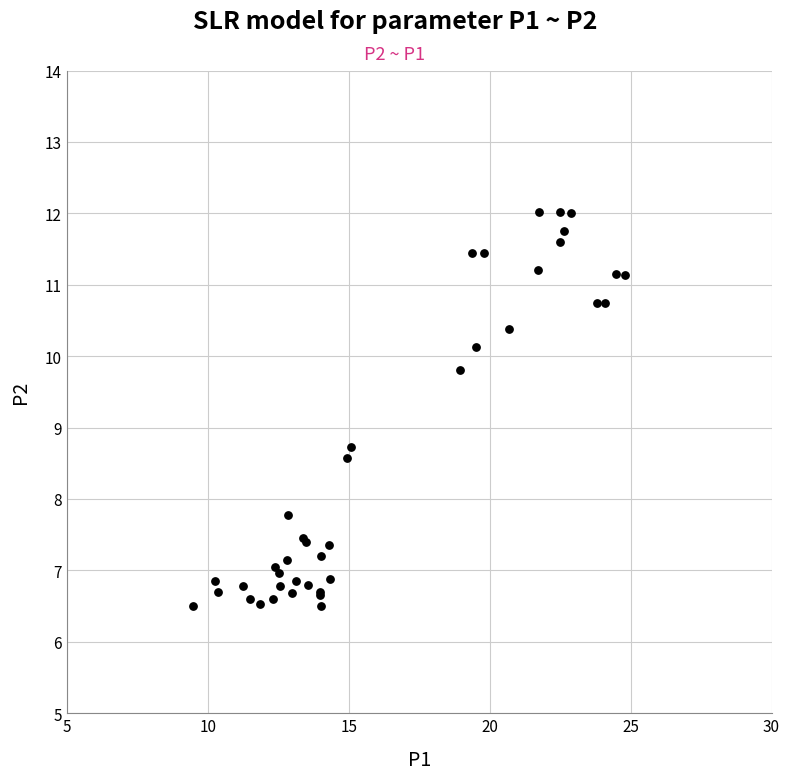

What Y value in the scatter plot is closest to 9?

8.7